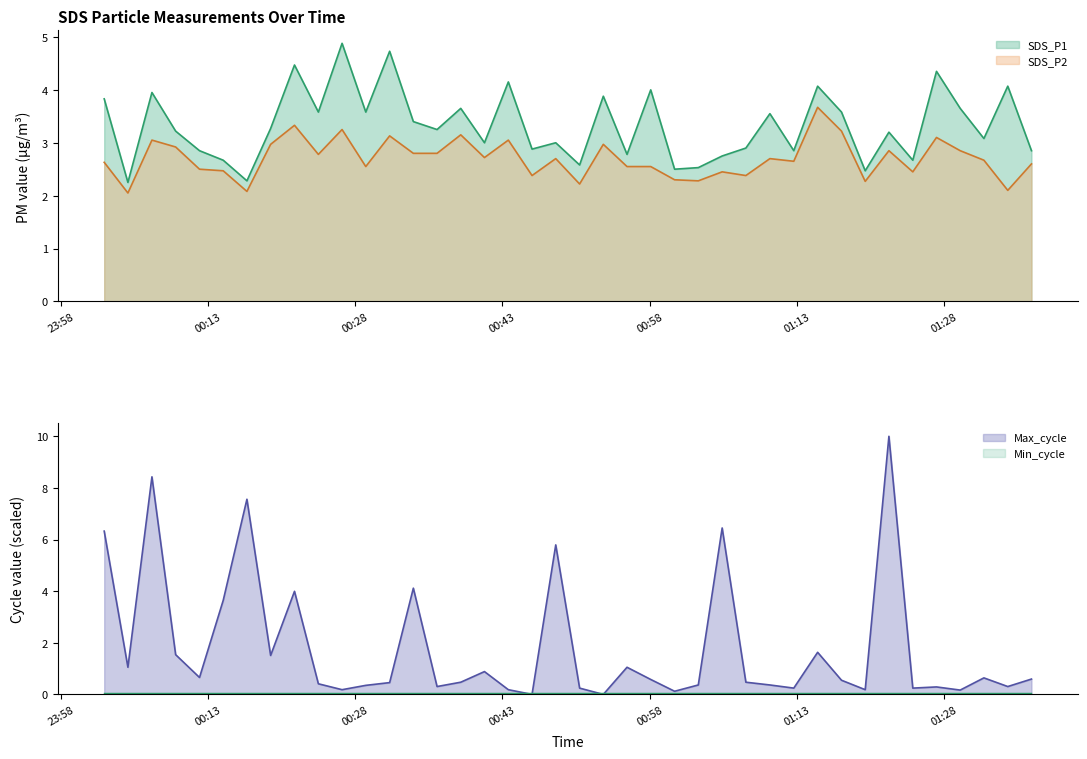

At how many categories does at least one series exceed 3?

23